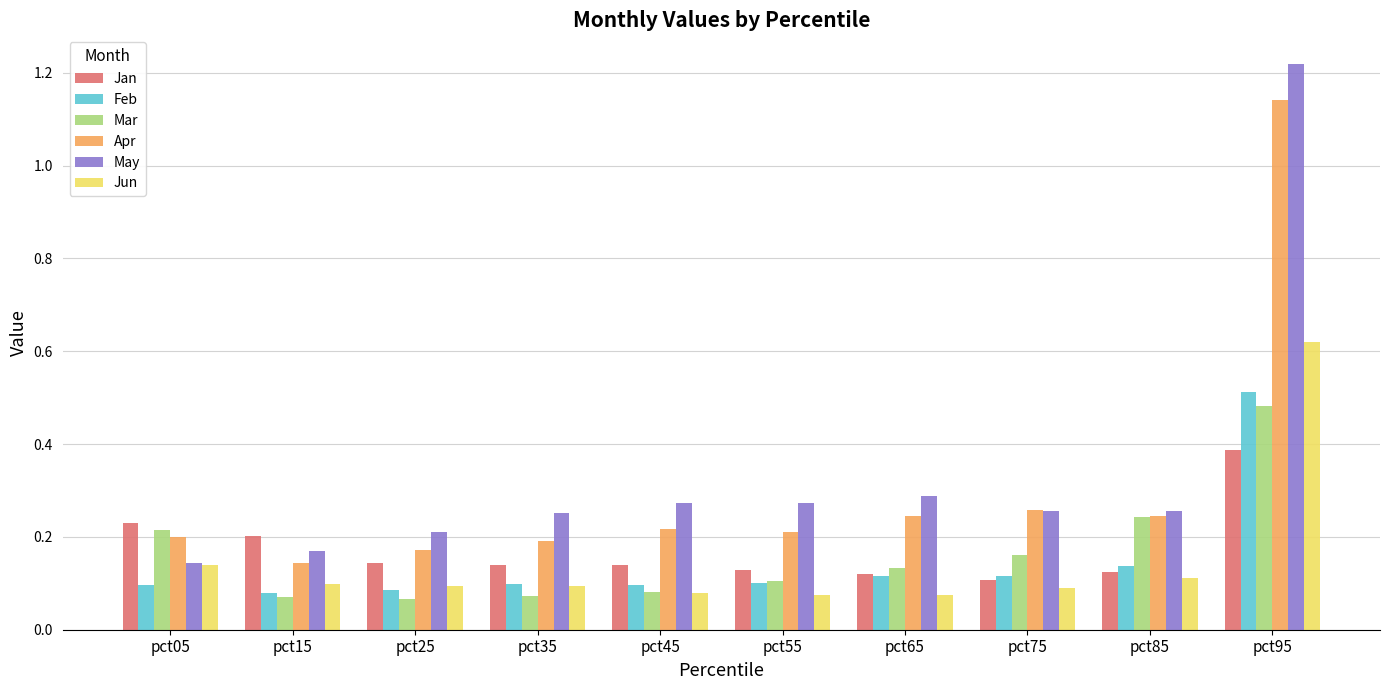

At which label does Jan reach its peak?

pct95